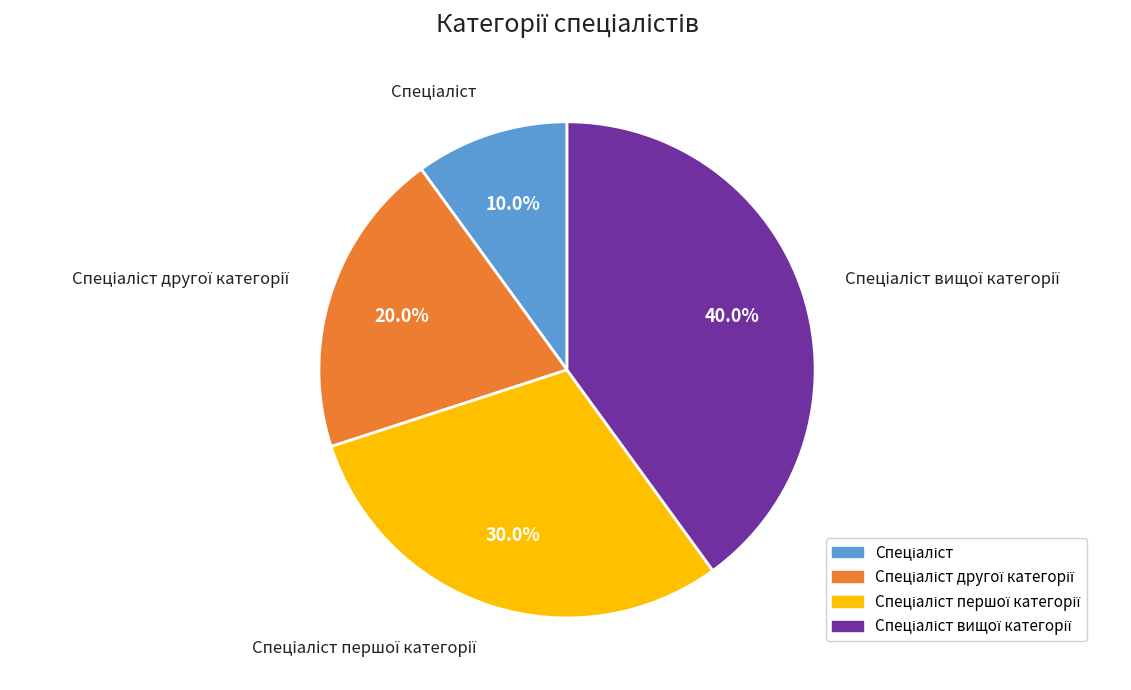

Does any single category account for the majority?

No